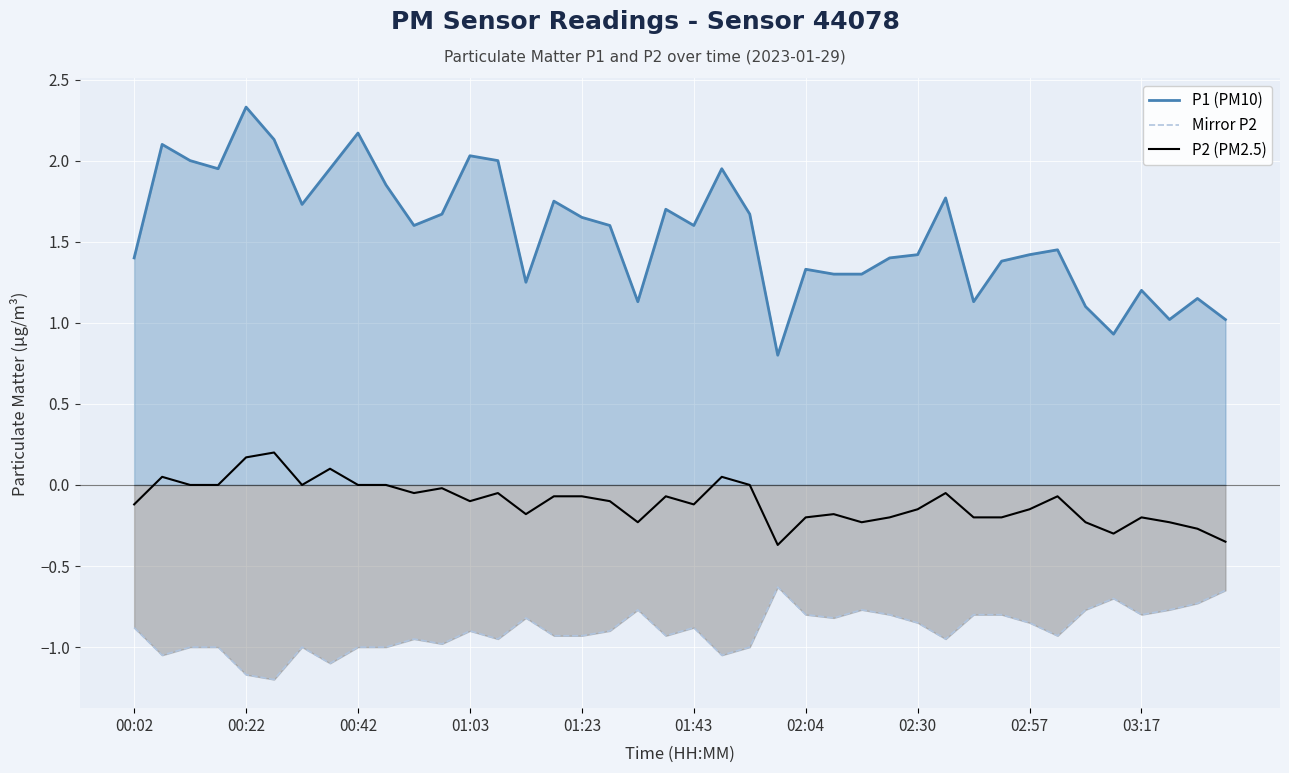

What are all the series names shown in the legend?

P1 (PM10), Mirror P2, P2 (PM2.5)